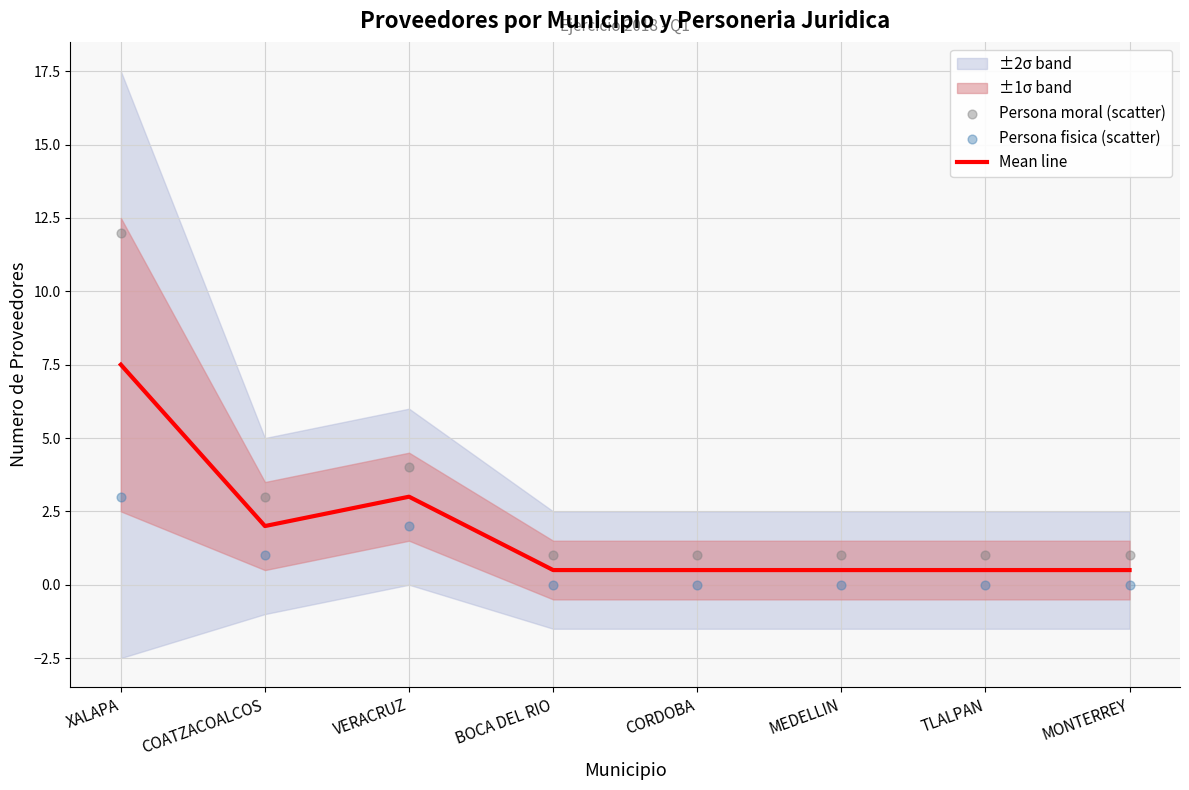

What is the total value across all series at VERACRUZ?

9.0